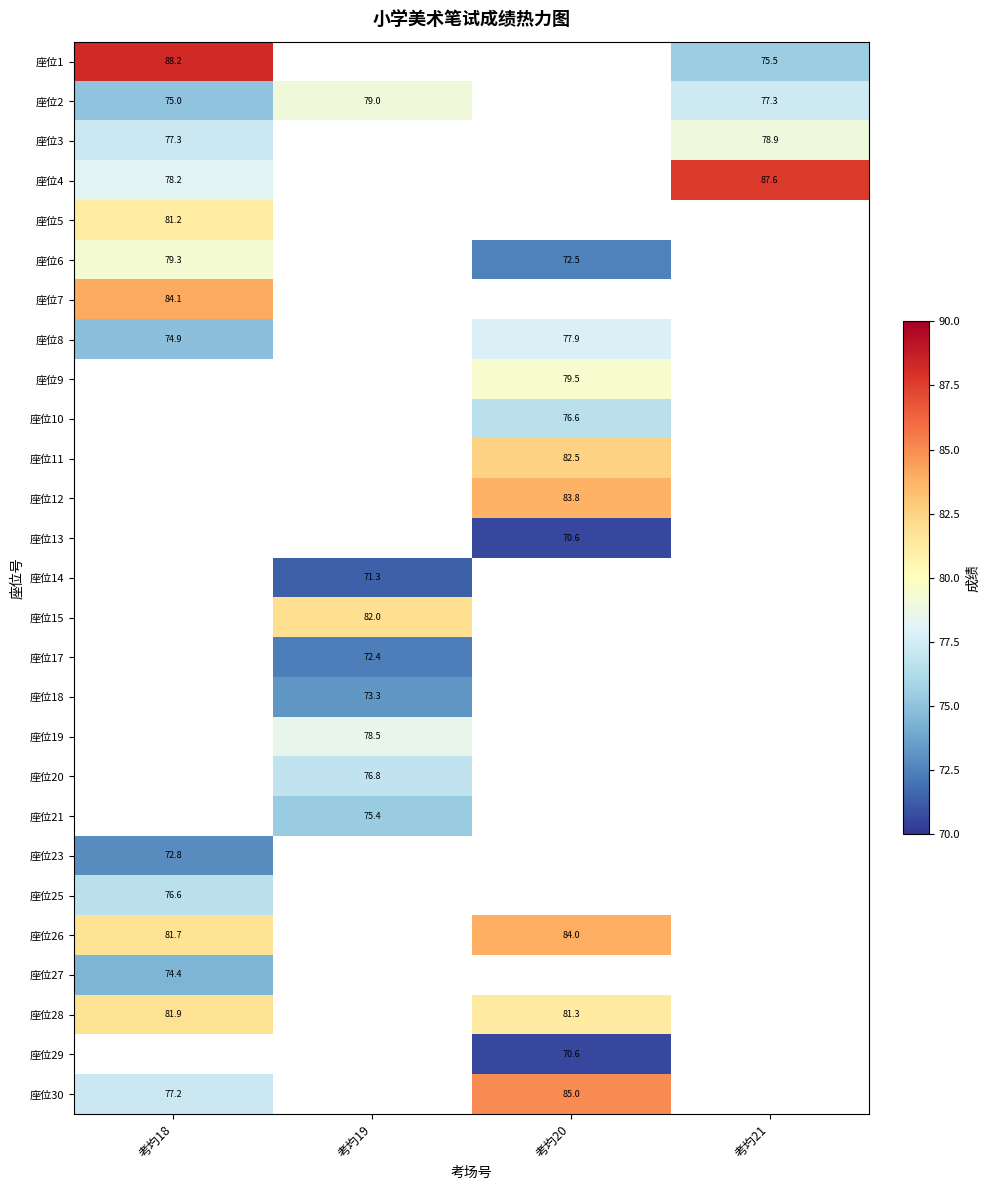

Rank the series by their maximum value, from lowest to highest.

座位8, 座位3, 座位2, 座位6, 座位5, 座位7, 座位4, 座位1, 座位9, 座位10, 座位11, 座位12, 座位13, 座位14, 座位15, 座位17, 座位18, 座位19, 座位20, 座位21, 座位23, 座位27, 座位25, 座位28, 座位26, 座位29, 座位30